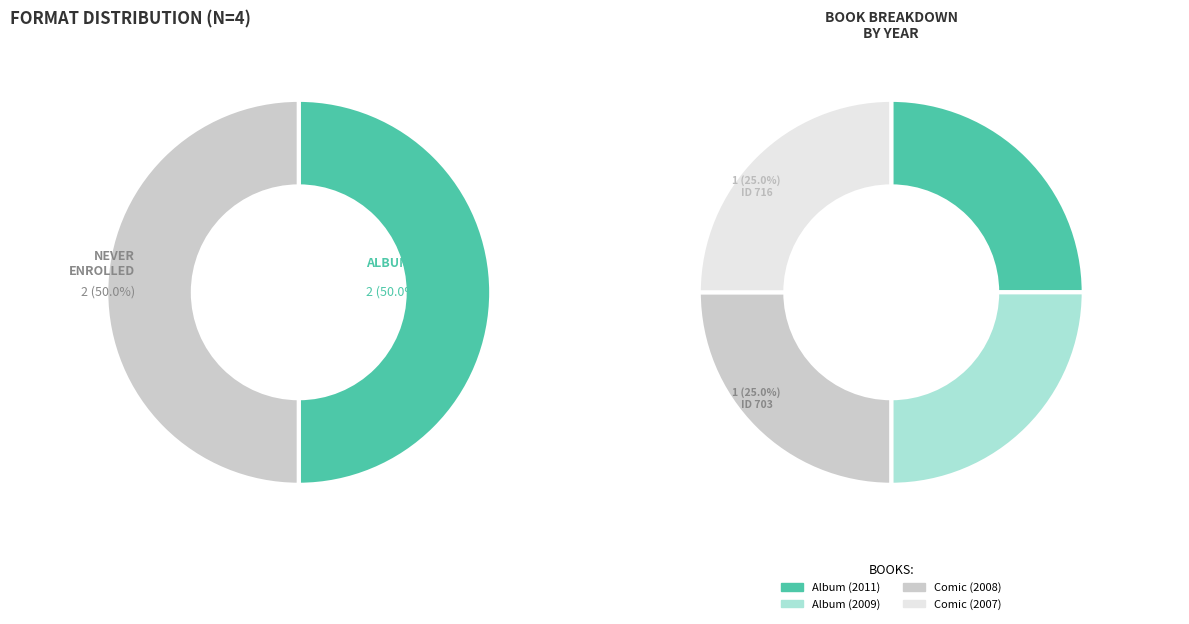

Count the number of slices in the pie.

4